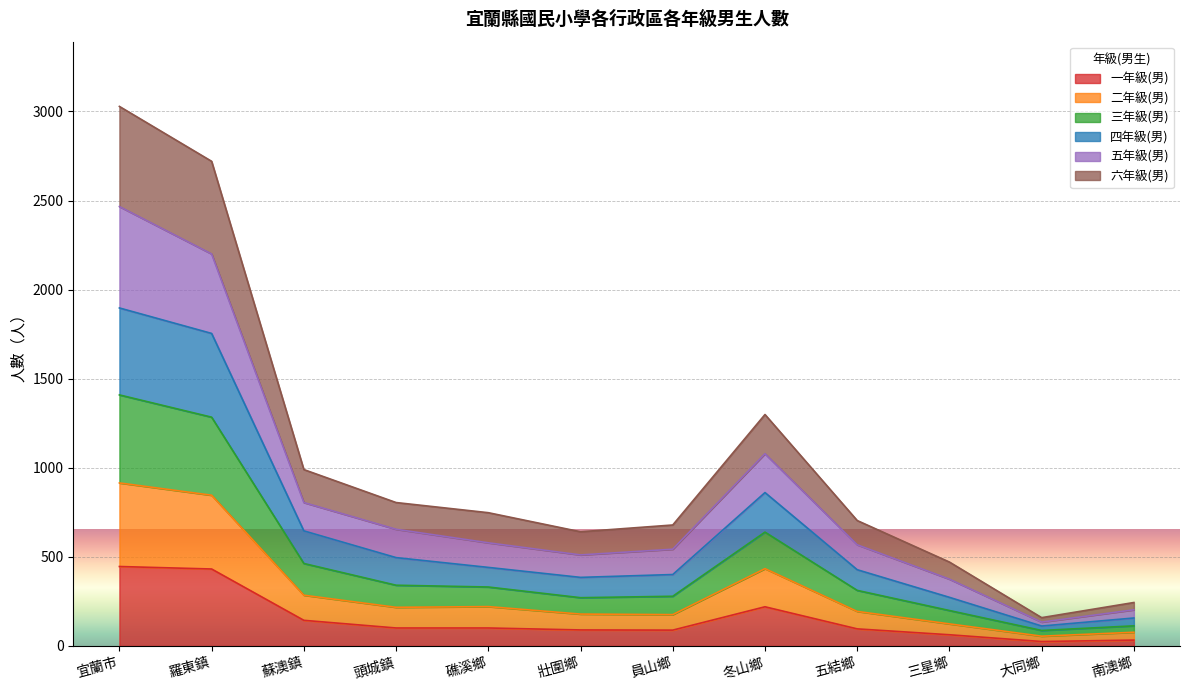

What is the total value across all series at 礁溪鄉?

748